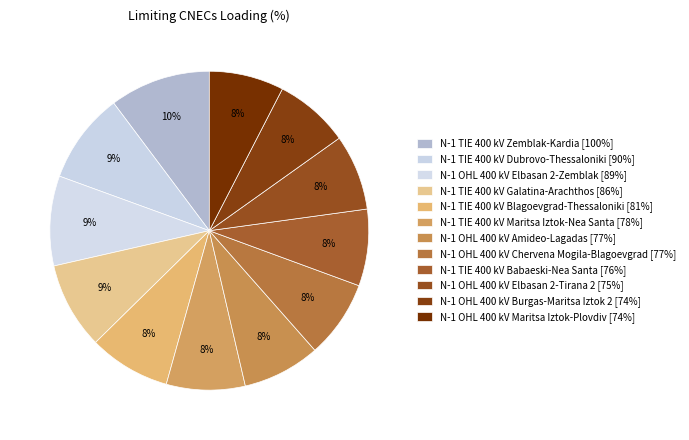

What is the smallest slice in the pie chart?

N-1 OHL 400 kV Burgas-Maritsa Iztok 2 [74%]